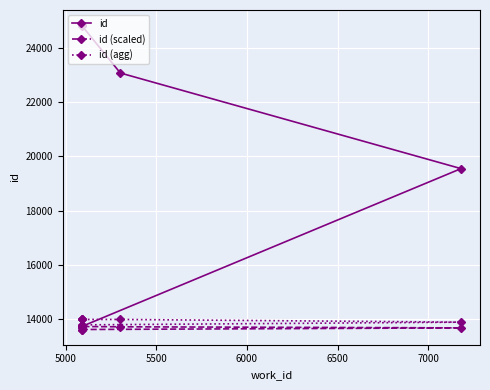

True or false: id (scaled) and id intersect in this chart.

False